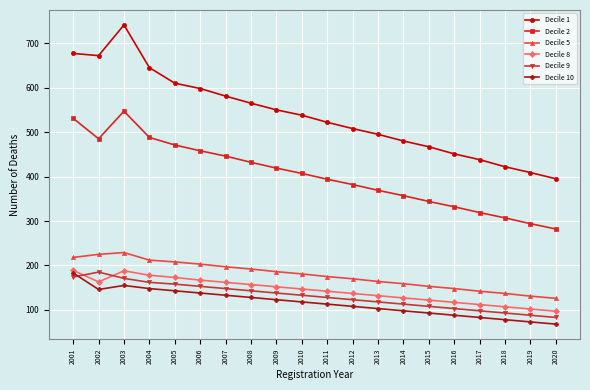

What is the sum of the Decile 1 values at 2012 and 2003?

1249